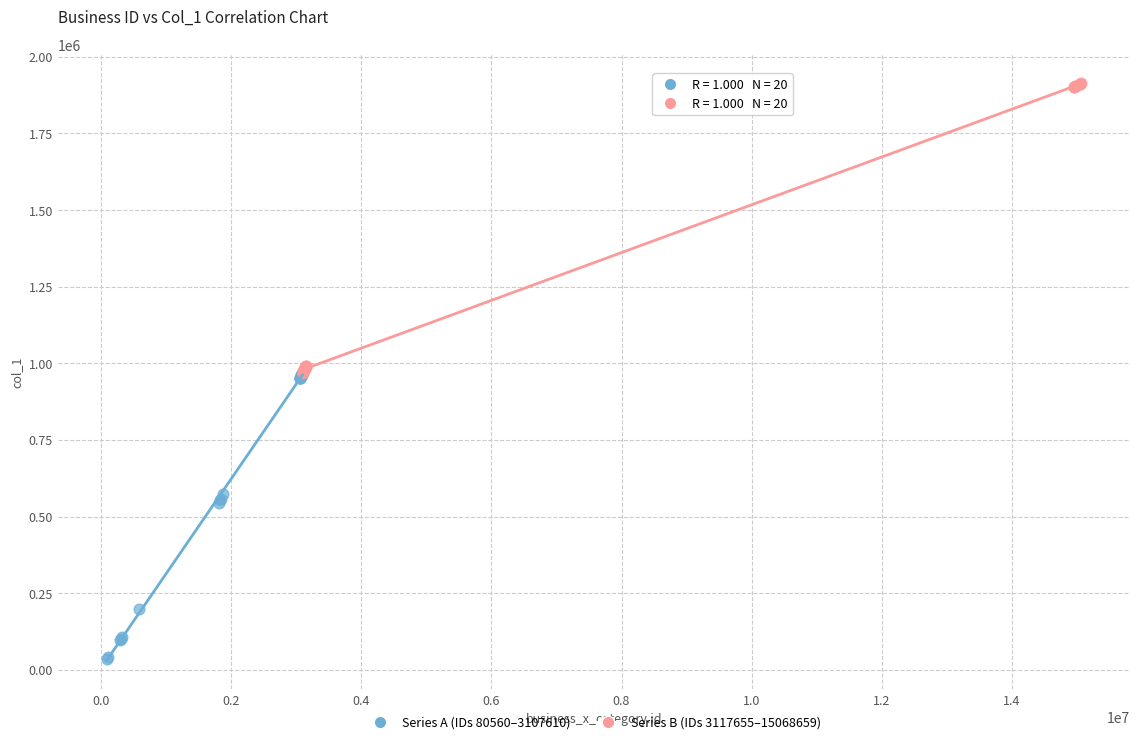

Which series has the largest Y range (max minus min)?

Series B (IDs 3117655–15068659)